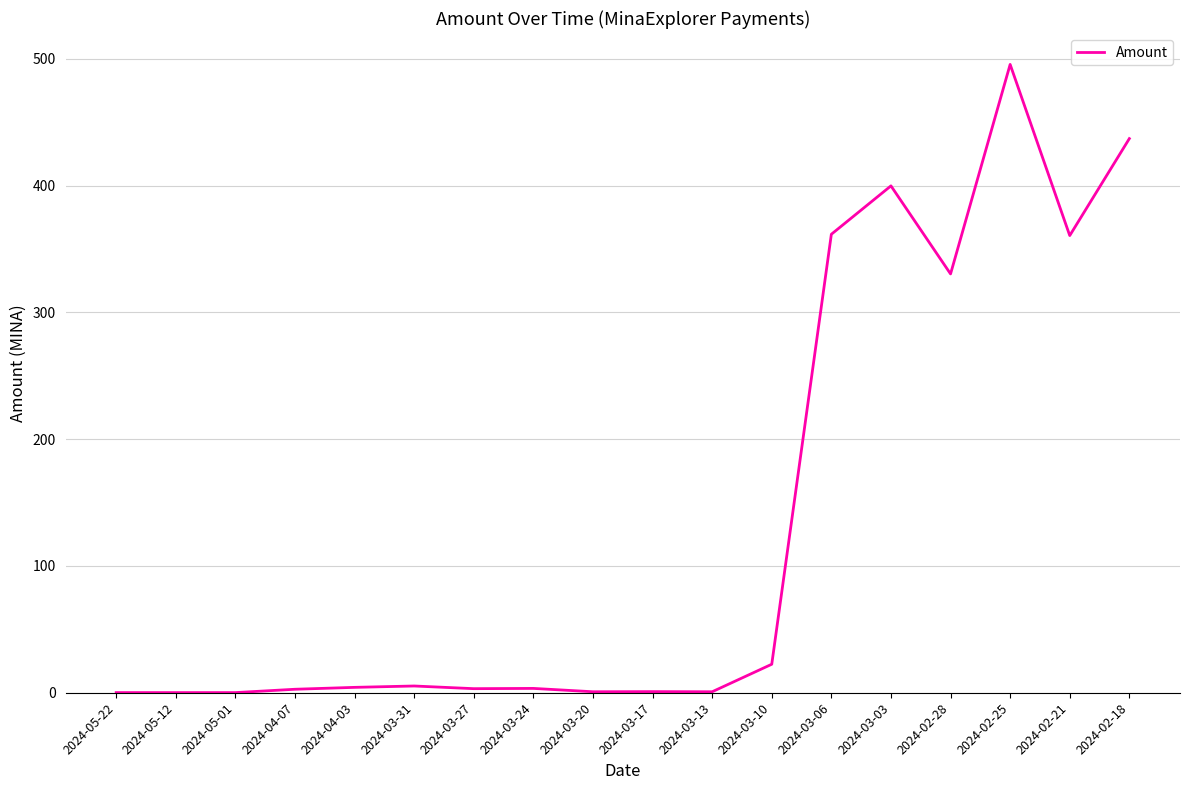

True or false: the data has more than 1 interior local peaks.

True